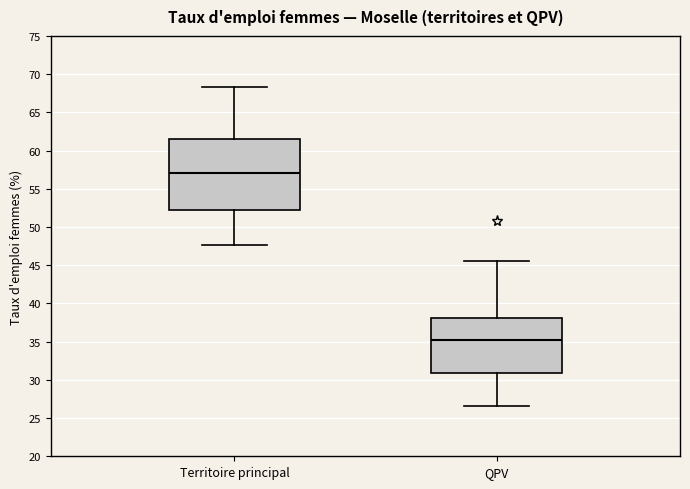

Reading left to right, read every box against the y-axis: the position of its median line, the range the box covers, and the ends of its whiskers. The values are not printed on the chart, so give them approximately, as read against the axis.

Territoire principal: median 57.0, box 52.5 to 61.5, whiskers 47.5 to 68.5
QPV: median 35.0, box 31.0 to 38.0, whiskers 26.5 to 45.5